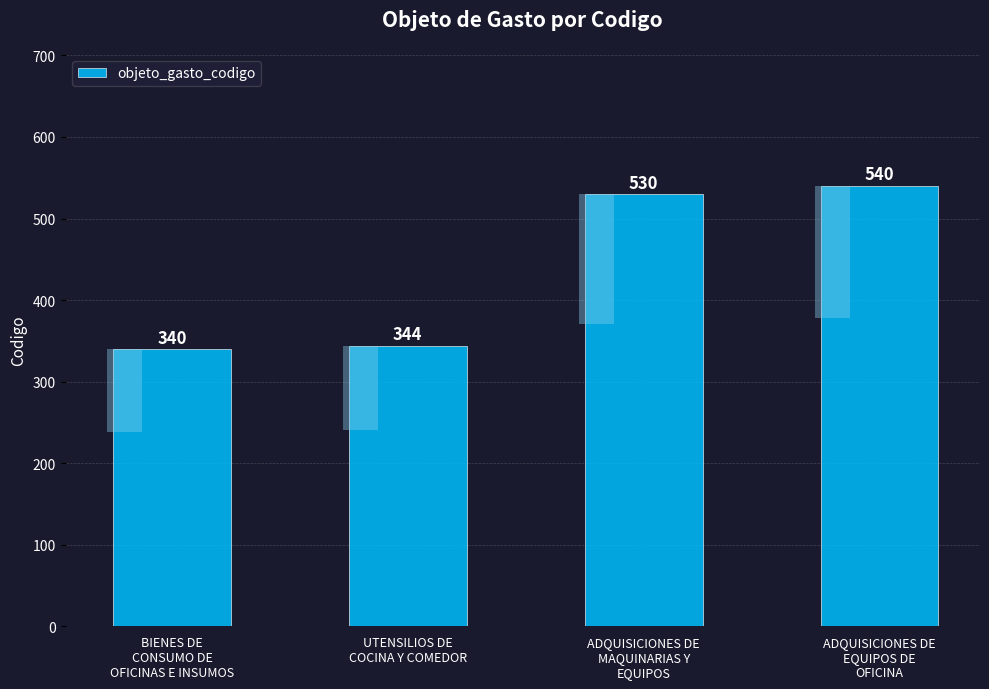

Where does the data first go above 530?

ADQUISICIONES DE
EQUIPOS DE
OFICINA